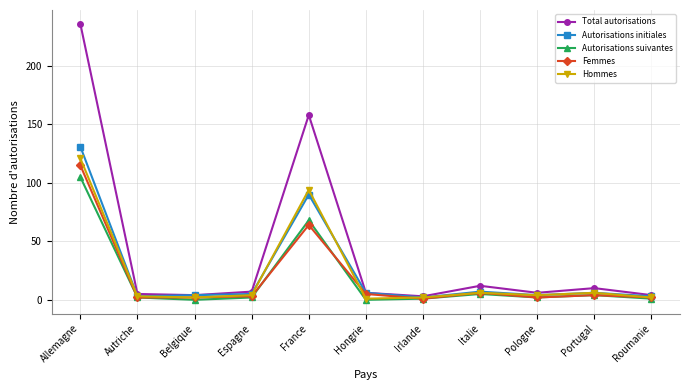

How many series are shown in this chart?

5